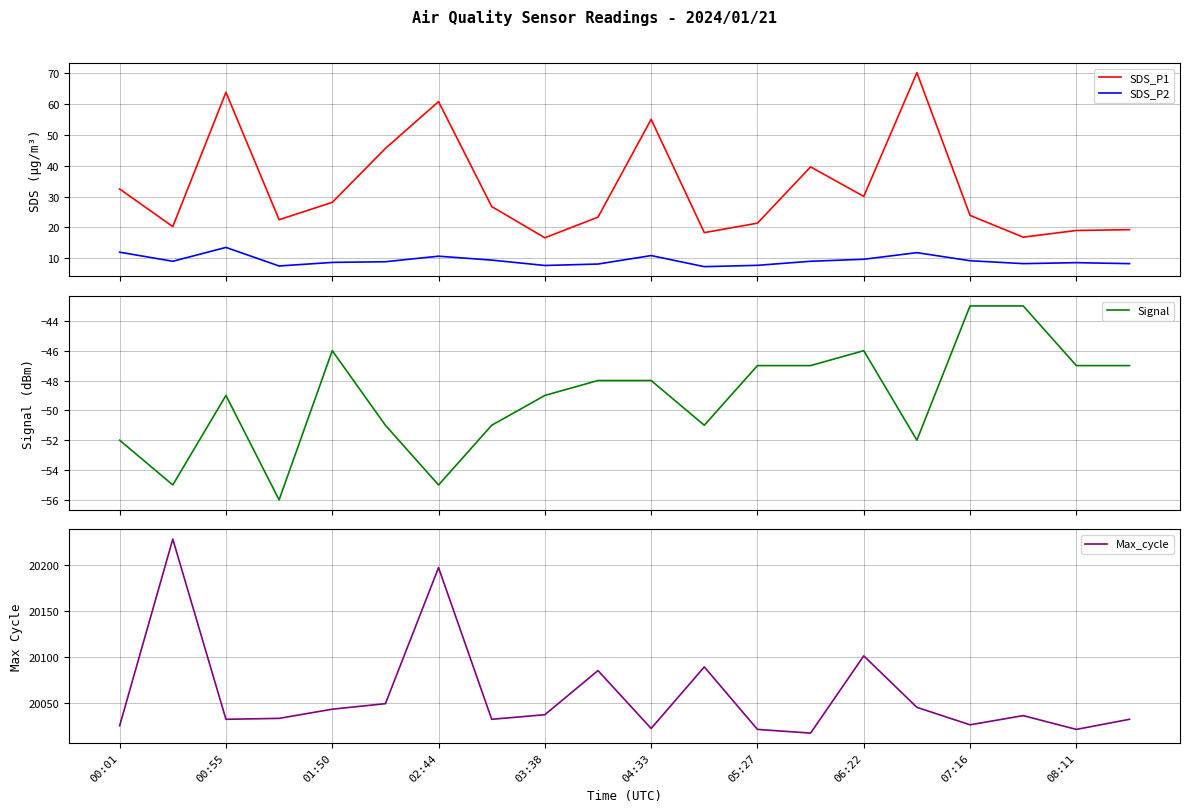

What is the maximum value for SDS_P2?

13.5